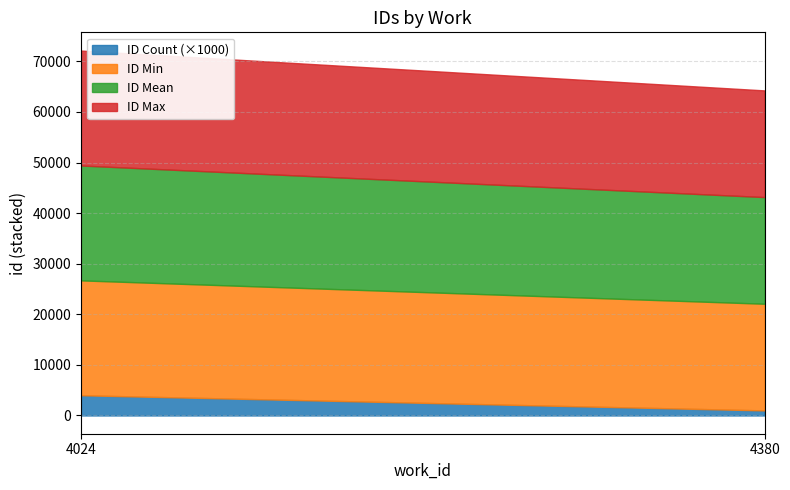

Is it true that id equals 22711 at 4024?

True